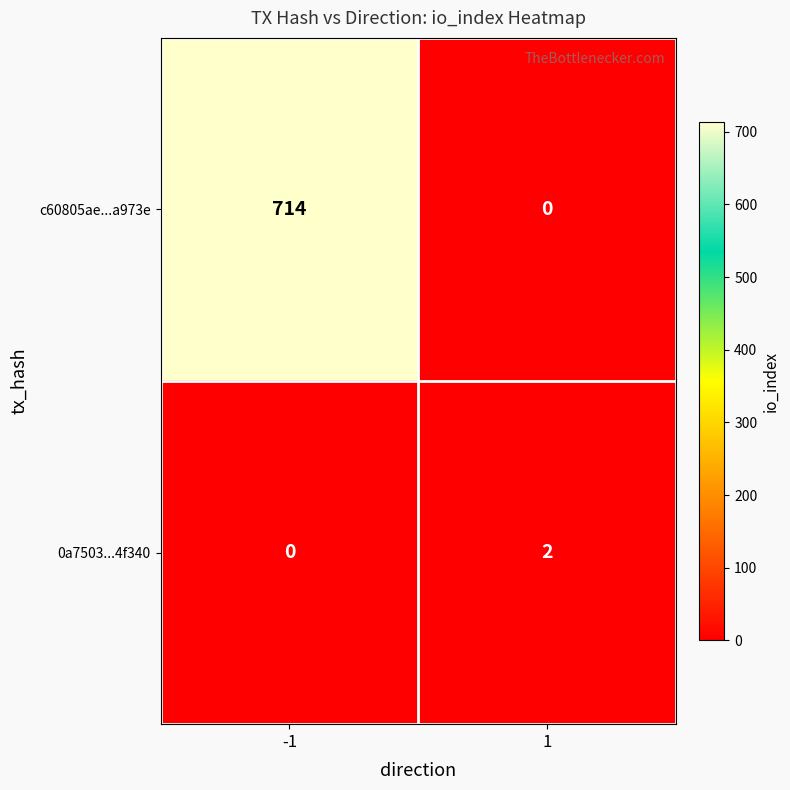

What is the greatest value displayed?

714